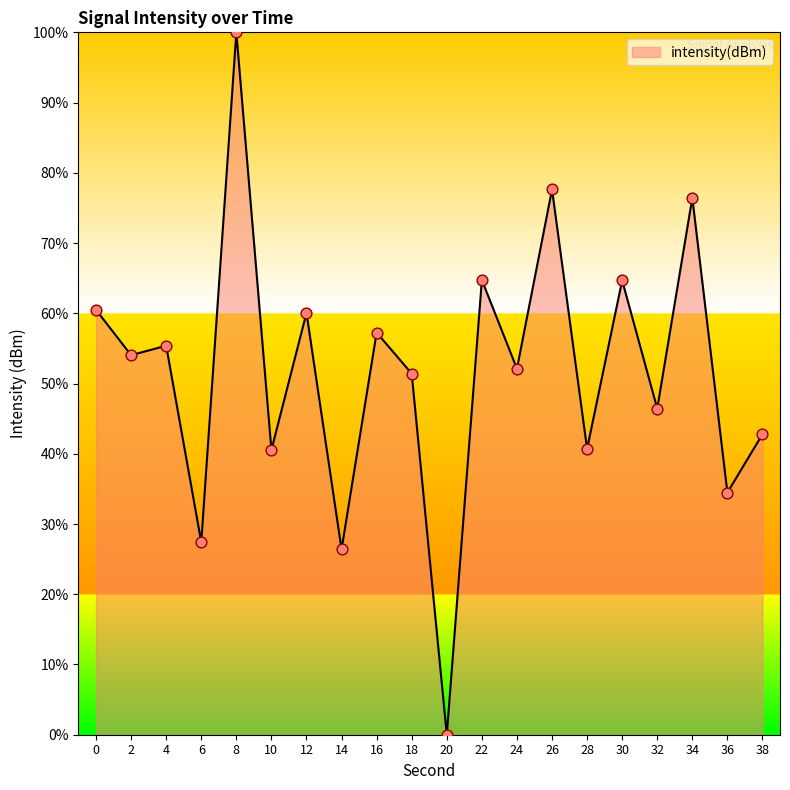

Between 0 and 8, which is larger?

8